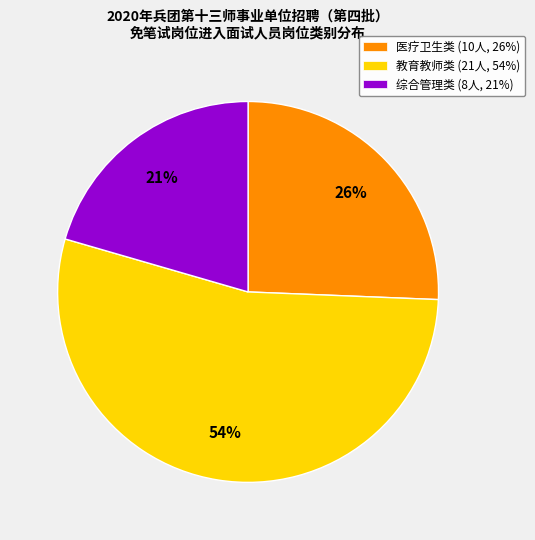

How many slices are in this pie chart?

3